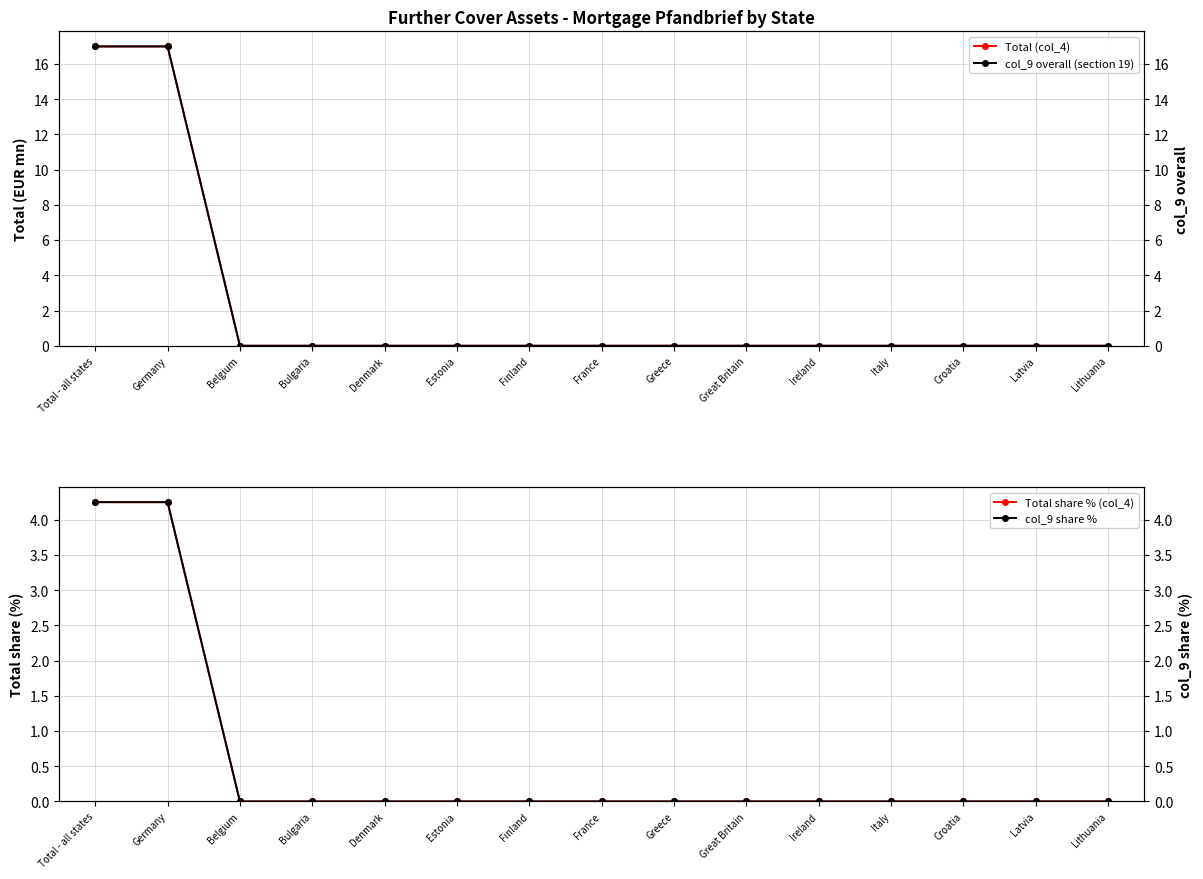

What are all the series names shown in the legend?

Total (col_4), col_9 overall (section 19), Total share % (col_4), col_9 share %